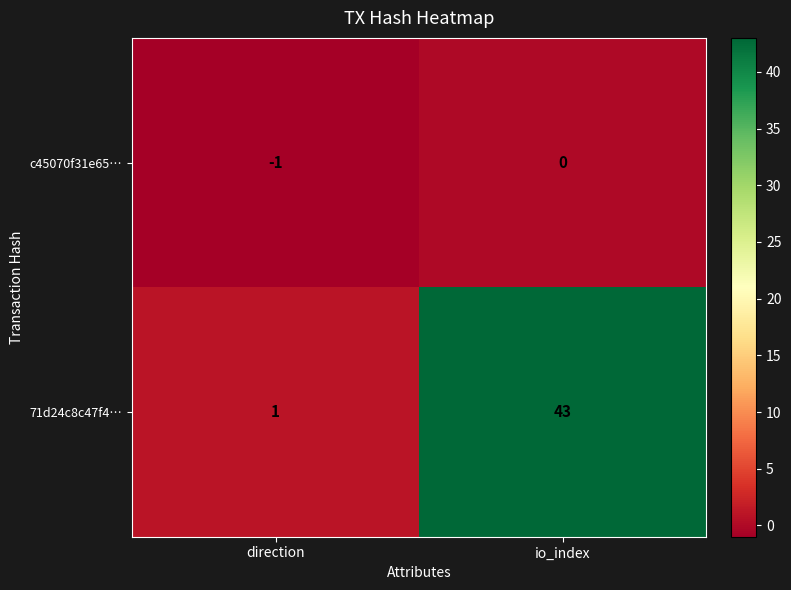

The c45070f31e65… series shows 0 at io_index. True or false?

True